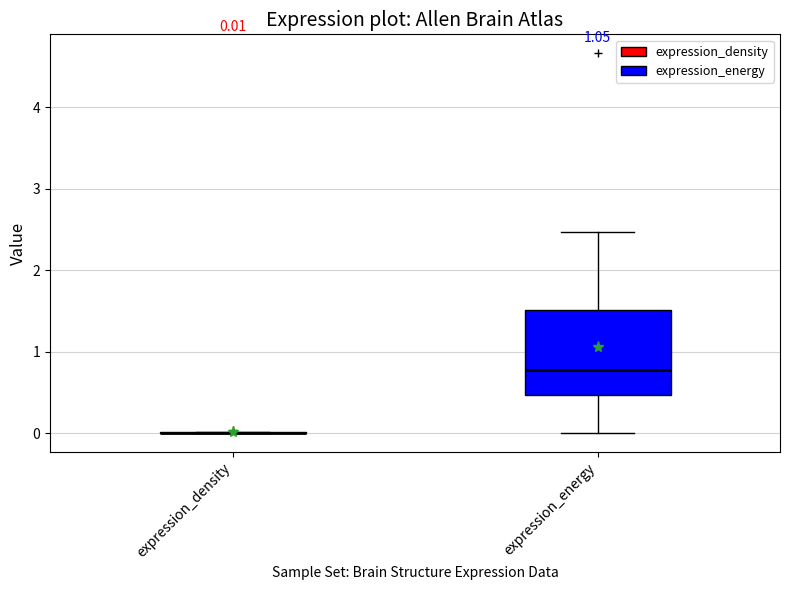

Comparing the boxes themselves (not the whiskers), which one is the tallest?

expression_energy